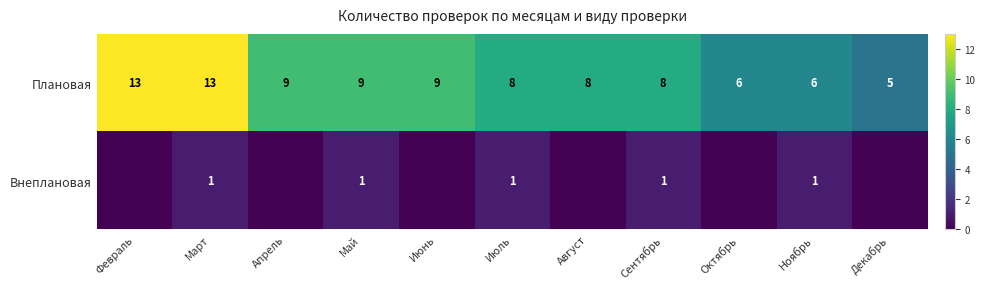

What is the difference between the highest and lowest values at Февраль?

13